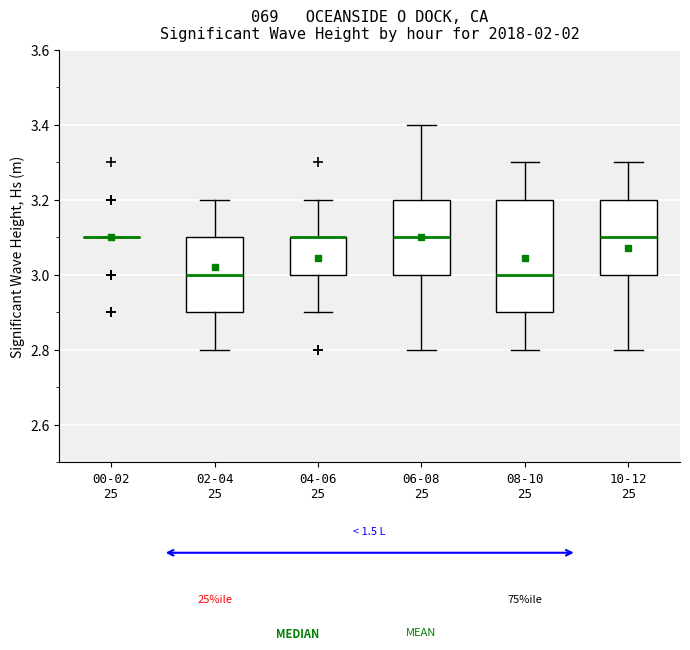

Reading left to right, transcribe this box plot: for each box, give where its median line is, the range the box spans, and where its two whiskers end, as read against the y-axis. The values are not printed on the chart, so give them approximately, as read against the axis.

00-02 25: box collapsed to a line at 3.1, whiskers 3.1 to 3.1
02-04 25: median 3.0, box 2.9 to 3.1, whiskers 2.8 to 3.2
04-06 25: median 3.1 (drawn on the box's upper edge), box 3.0 to 3.1, whiskers 2.9 to 3.2
06-08 25: median 3.1, box 3.0 to 3.2, whiskers 2.8 to 3.4
08-10 25: median 3.0, box 2.9 to 3.2, whiskers 2.8 to 3.3
10-12 25: median 3.1, box 3.0 to 3.2, whiskers 2.8 to 3.3